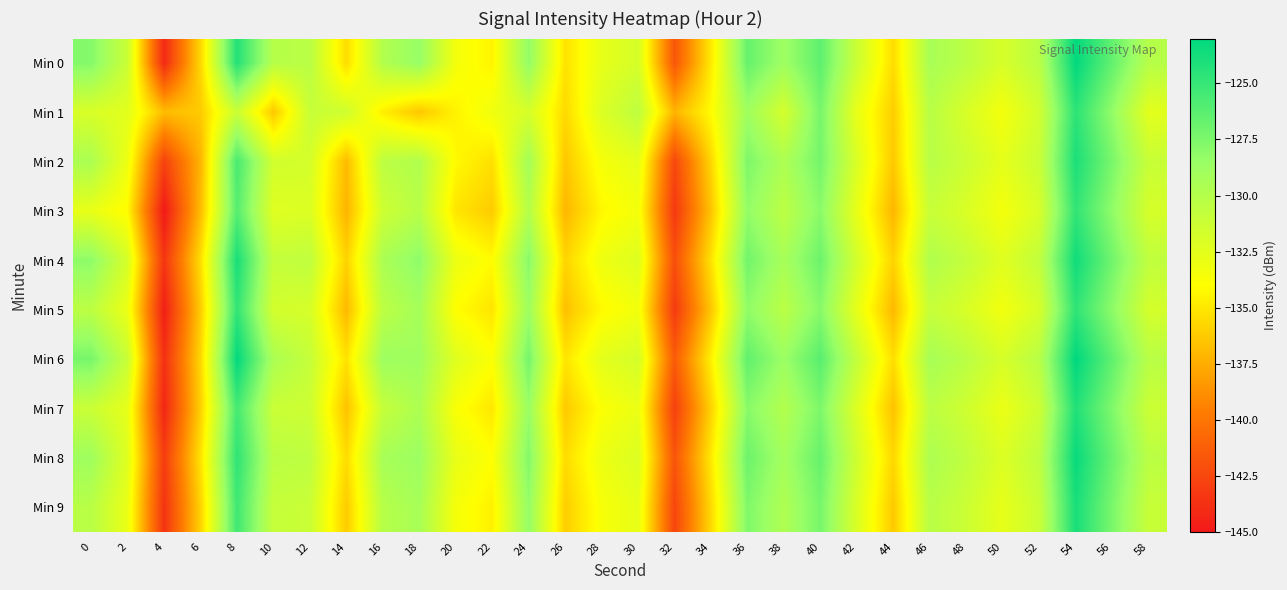

Reading left to right, list all the values displayed in this chart.

Min 0: 0=-127.8	2=-131.2	4=-144.1	6=-135.7	8=-124.3	10=-130.1	12=-130.3	14=-135.5	16=-129.9	18=-128.5	20=-133.4	22=-134.5	24=-128.3	26=-135.2	28=-132.7	30=-131.8	32=-141.7	34=-134.9	36=-126.7	38=-128.8	40=-126.4	42=-131.1	44=-135.5	46=-129.4	48=-130.3	50=-131.8	52=-130.3	54=-123.1	56=-126.6	58=-130.1
Min 1: 0=-131.9	2=-132.5	4=-136.8	6=-136.2	8=-131.1	10=-136.4	12=-131.0	14=-131.4	16=-134.7	18=-136.4	20=-134.5	22=-133.2	24=-131.8	26=-135.6	28=-132.1	30=-130.5	32=-137.2	34=-134.1	36=-128.9	38=-131.7	40=-127.3	42=-132.8	44=-136.1	46=-130.2	48=-131.9	50=-133.4	52=-131.5	54=-124.6	56=-128.3	58=-132.5
Min 2: 0=-129.5	2=-133.1	4=-142.8	6=-137.2	8=-125.6	10=-131.5	12=-131.7	14=-136.9	16=-130.4	18=-129.8	20=-134.2	22=-135.3	24=-129.1	26=-136.4	28=-133.5	30=-132.6	32=-142.5	34=-135.7	36=-127.5	38=-129.6	40=-127.2	42=-132.0	44=-136.3	46=-130.2	48=-131.2	50=-132.6	52=-131.1	54=-124.0	56=-127.4	58=-131.0
Min 3: 0=-132.8	2=-134.2	4=-145.0	6=-136.9	8=-126.1	10=-132.3	12=-132.1	14=-137.2	16=-131.3	18=-130.2	20=-135.1	22=-136.2	24=-130.0	26=-137.1	28=-134.3	30=-133.4	32=-143.3	34=-136.5	36=-128.3	38=-130.4	40=-128.0	42=-132.8	44=-137.1	46=-131.0	48=-132.0	50=-133.4	52=-131.9	54=-124.8	56=-128.2	58=-131.8
Min 4: 0=-128.1	2=-131.8	4=-143.5	6=-135.4	8=-123.9	10=-130.8	12=-130.6	14=-135.9	16=-129.5	18=-128.1	20=-133.0	22=-134.1	24=-127.9	26=-135.8	28=-133.1	30=-132.2	32=-142.1	34=-135.2	36=-127.1	38=-129.3	40=-126.9	42=-131.6	44=-135.9	46=-129.8	48=-130.8	50=-132.3	52=-130.7	54=-123.6	56=-127.1	58=-130.6
Min 5: 0=-130.4	2=-133.0	4=-144.7	6=-136.2	8=-124.8	10=-131.6	12=-131.8	14=-137.0	16=-130.4	18=-129.2	20=-134.0	22=-135.1	24=-128.8	26=-136.7	28=-134.2	30=-133.3	32=-143.2	34=-136.4	36=-128.2	38=-130.3	40=-127.9	42=-132.7	44=-137.0	46=-130.9	48=-131.9	50=-133.3	52=-131.8	54=-124.7	56=-128.1	58=-131.7
Min 6: 0=-127.3	2=-131.1	4=-143.8	6=-135.7	8=-123.1	10=-129.5	12=-130.9	14=-135.2	16=-128.8	18=-128.9	20=-132.3	22=-133.8	24=-127.2	26=-135.1	28=-132.5	30=-131.7	32=-141.4	34=-134.6	36=-126.5	38=-128.7	40=-126.2	42=-130.8	44=-135.4	46=-129.3	48=-130.3	50=-131.8	52=-130.2	54=-123.0	56=-126.5	58=-130.2
Min 7: 0=-131.1	2=-132.7	4=-144.3	6=-136.0	8=-125.5	10=-131.1	12=-131.3	14=-136.6	16=-130.9	18=-129.6	20=-133.7	22=-135.0	24=-128.6	26=-136.3	28=-133.8	30=-132.9	32=-142.9	34=-135.9	36=-127.9	38=-129.9	40=-127.5	42=-132.2	44=-136.6	46=-130.4	48=-131.4	50=-132.9	52=-131.3	54=-124.2	56=-127.6	58=-131.2
Min 8: 0=-128.9	2=-132.3	4=-143.1	6=-135.2	8=-124.7	10=-130.3	12=-130.5	14=-135.5	16=-129.3	18=-128.7	20=-132.8	22=-133.9	24=-127.7	26=-135.5	28=-133.0	30=-132.1	32=-141.8	34=-134.9	36=-126.9	38=-129.1	40=-126.7	42=-131.4	44=-135.7	46=-129.6	48=-130.6	50=-132.1	52=-130.5	54=-123.3	56=-126.8	58=-130.3
Min 9: 0=-130.2	2=-132.9	4=-143.6	6=-135.9	8=-125.3	10=-130.9	12=-131.1	14=-136.2	16=-130.1	18=-129.3	20=-133.5	22=-134.6	24=-128.4	26=-136.1	28=-133.6	30=-132.7	32=-142.6	34=-135.6	36=-127.6	38=-129.7	40=-127.3	42=-132.0	44=-136.3	46=-130.2	48=-131.2	50=-132.7	52=-131.1	54=-123.9	56=-127.4	58=-131.0